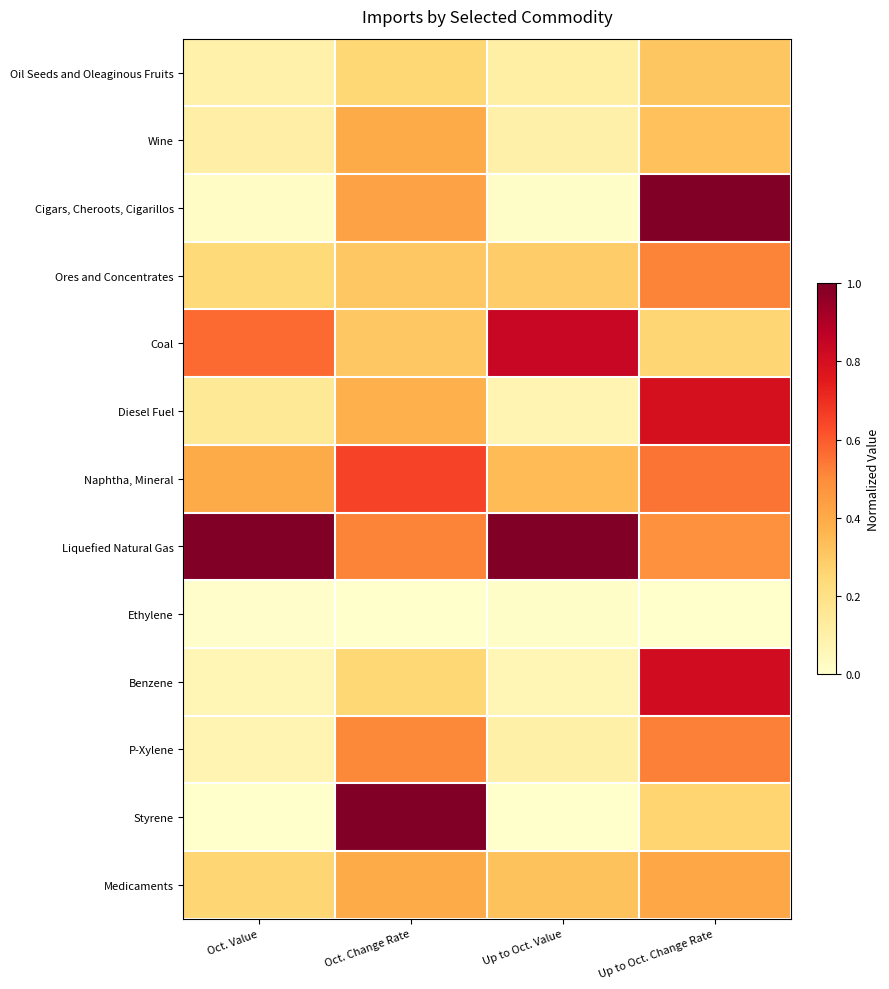

Rank the series by their maximum value, from highest to lowest.

Cigars, Cheroots, Cigarillos, Liquefied Natural Gas, Styrene, Coal, Benzene, Diesel Fuel, Naphtha, Mineral, P-Xylene, Ores and Concentrates, Medicaments, Wine, Oil Seeds and Oleaginous Fruits, Ethylene